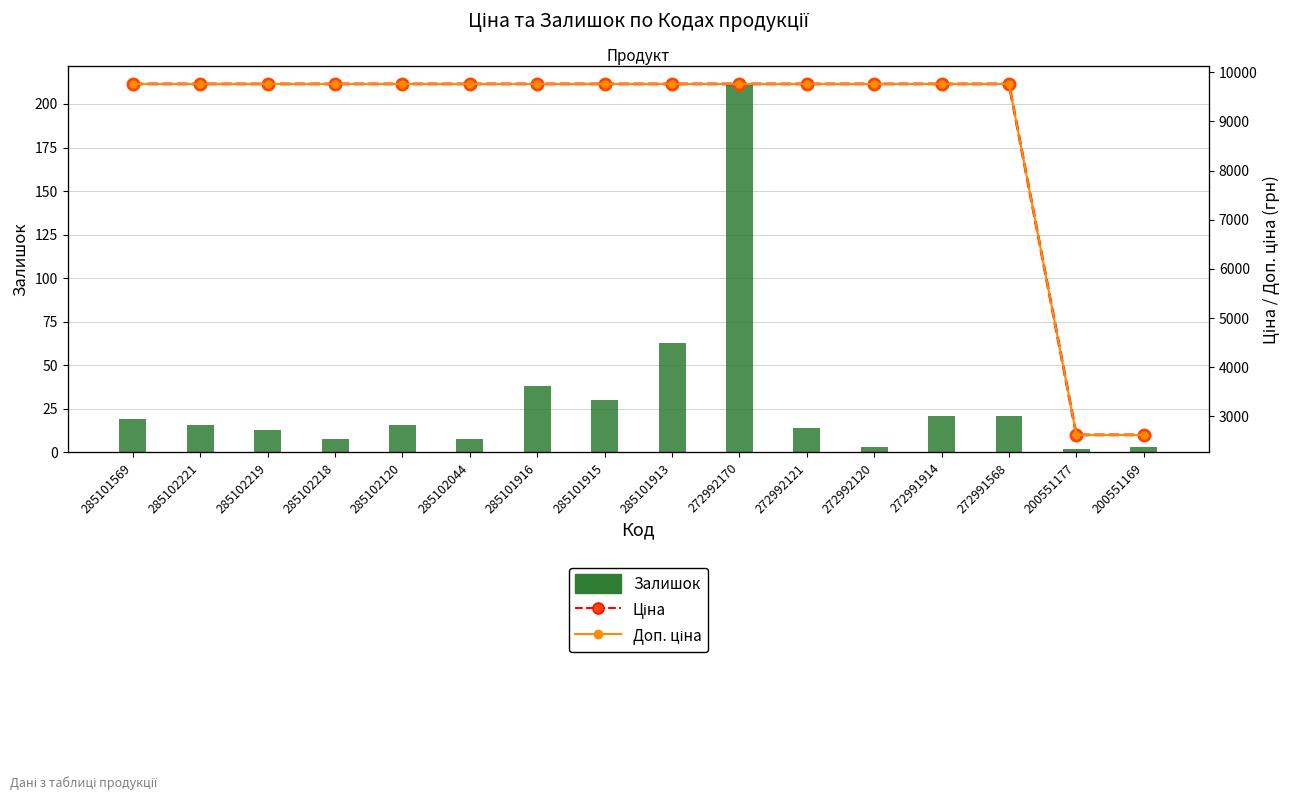

The value of Доп. ціна at 272992170 is 9764.4. True or false?

True